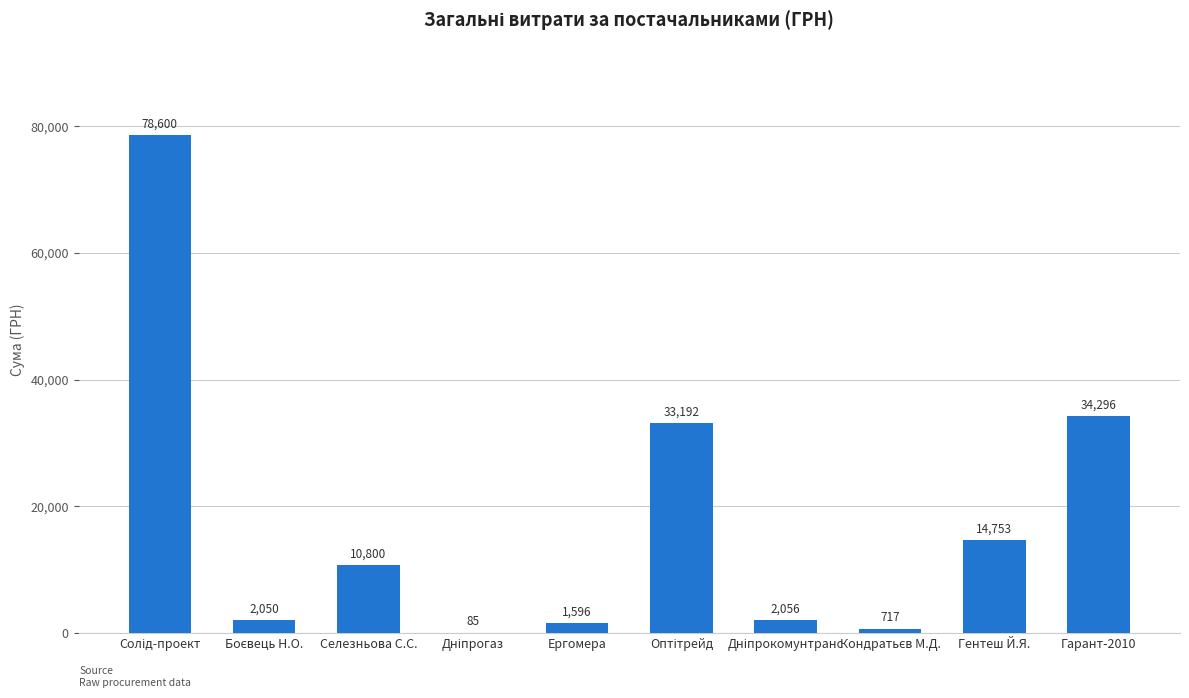

What is the change in value from Ергомера to Гарант-2010?

+32700.0